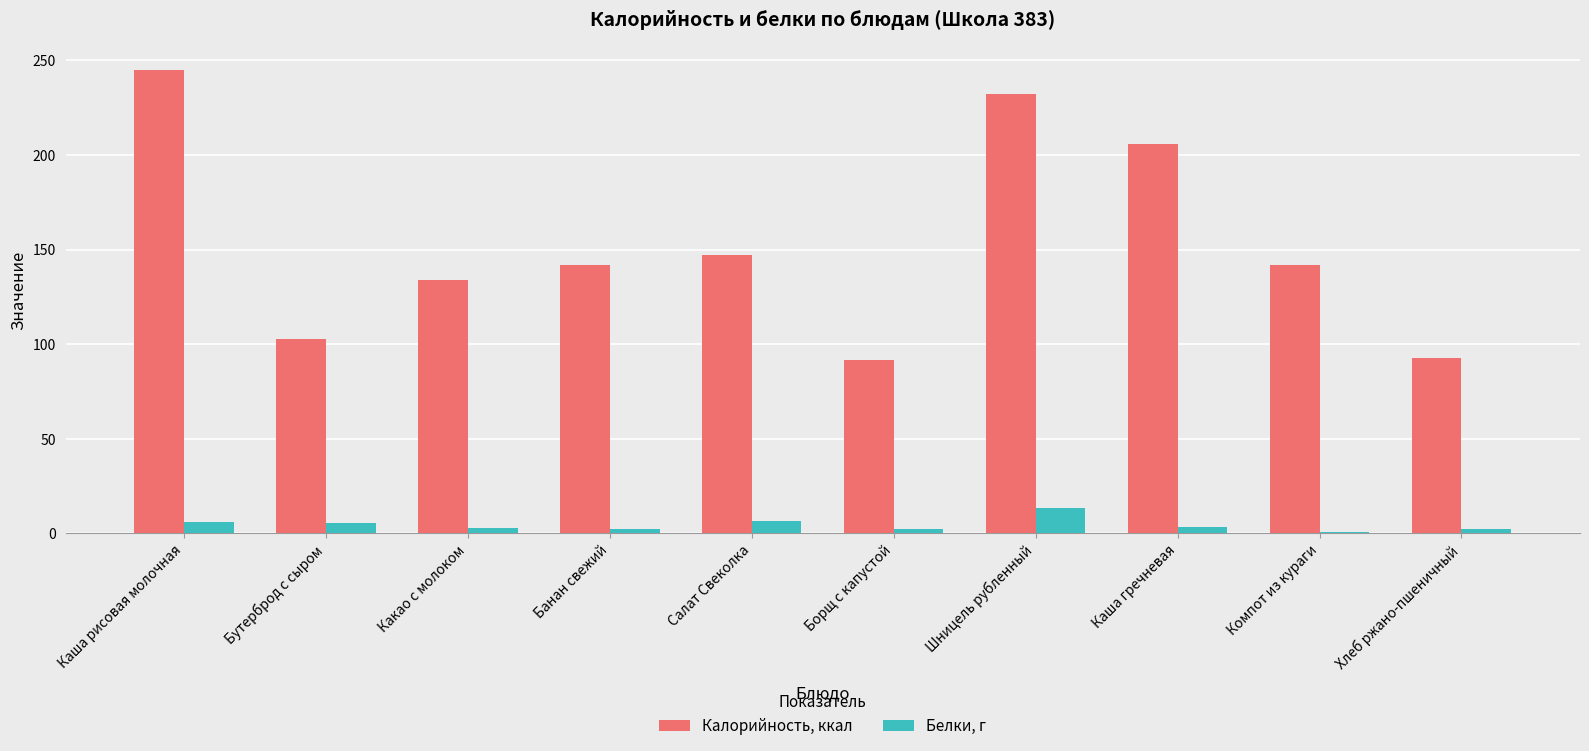

What are all the series names shown in the legend?

Калорийность, ккал, Белки, г